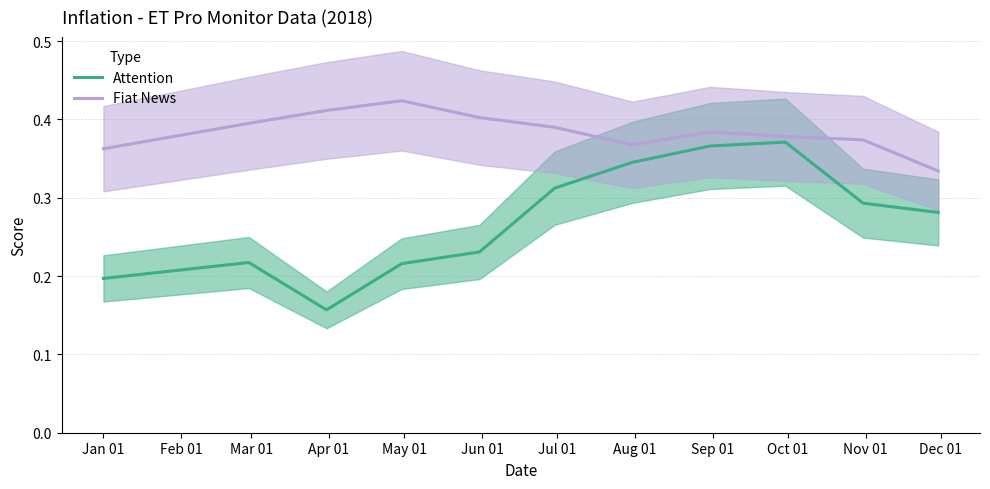

How many lines are shown in the chart?

2